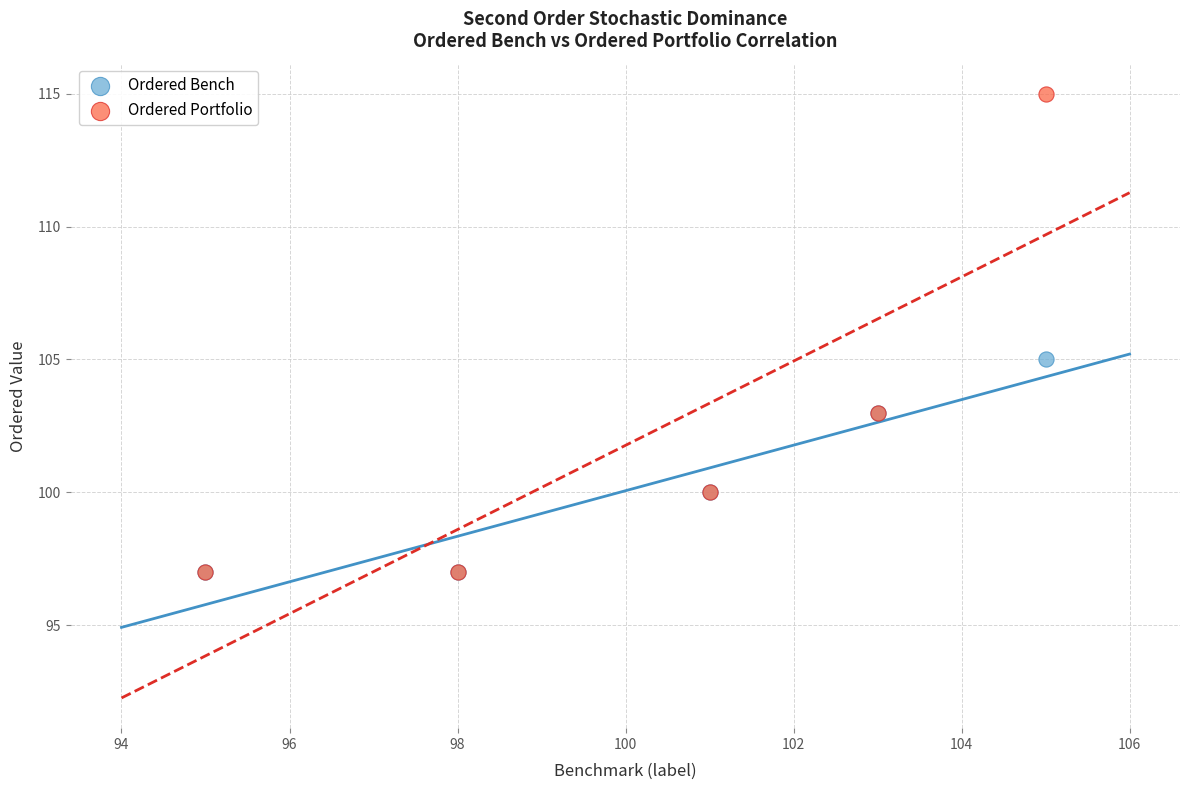

Across all series, what Y value is closest to 106?

105